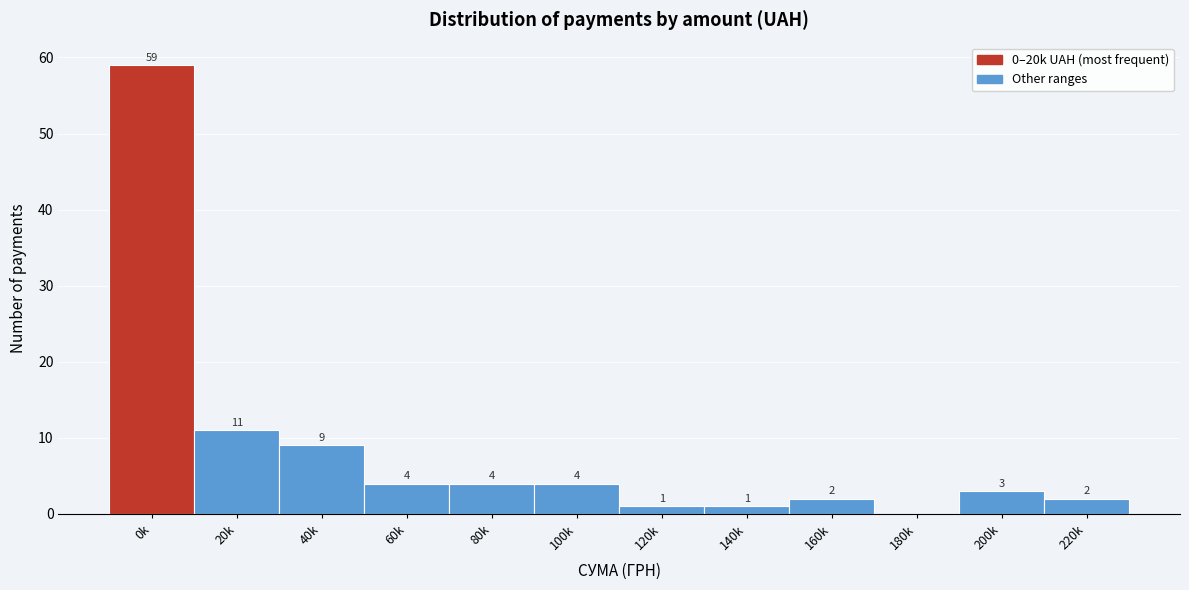

Reading left to right, what are all the values shown in this chart?

0k=59	20k=11	40k=9	60k=4	80k=4	100k=4	120k=1	140k=1	160k=2	180k=0	200k=3	220k=2